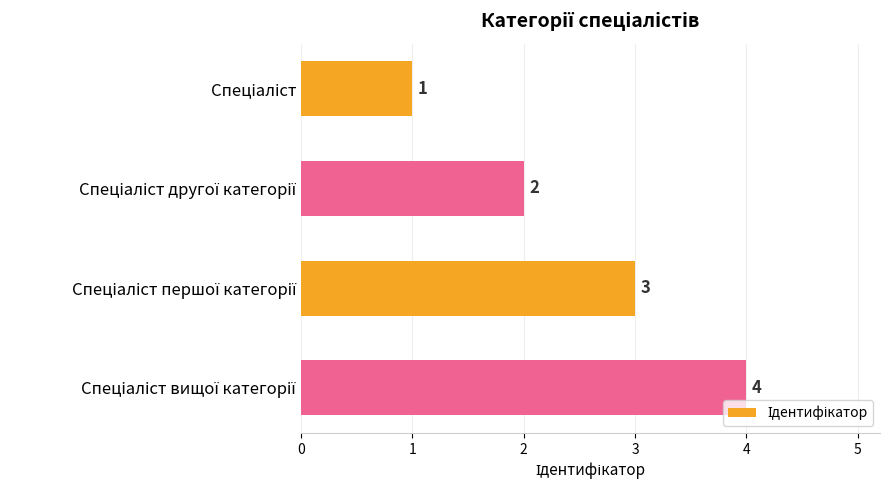

What is the value of the 3rd bar from the top?

3